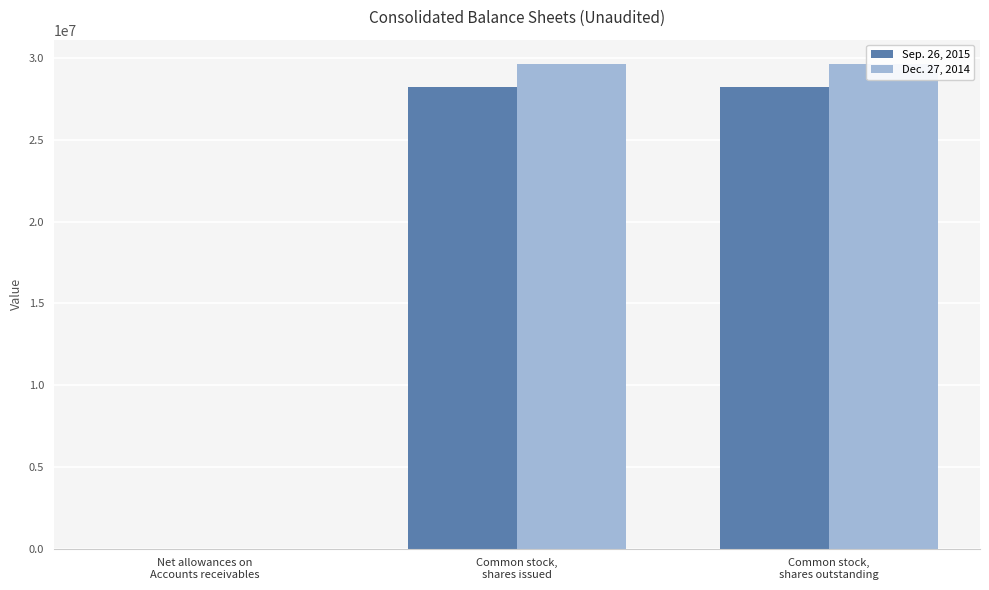

What is the label of the 2nd bar from the left?

Common stock,
shares issued